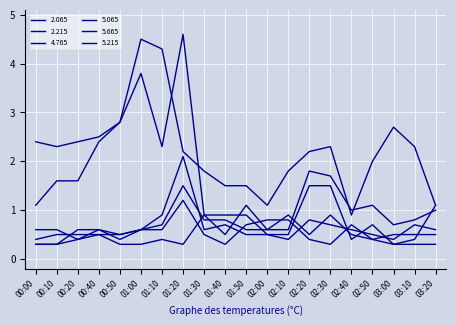

At which category does 5.665 reach its first local valley?

01:30